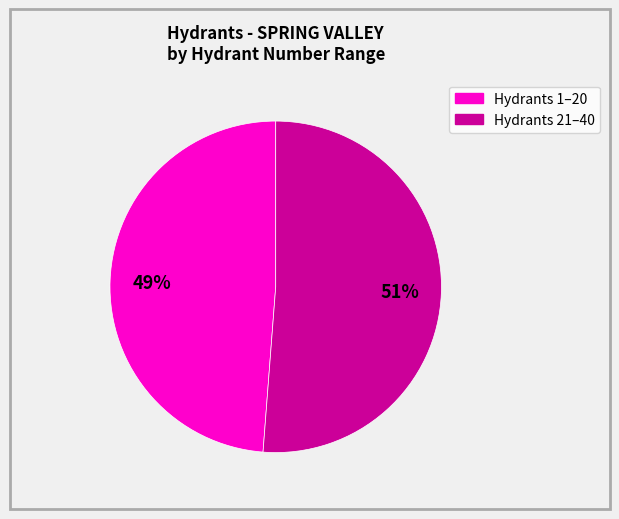

To the nearest percent, what is the difference between the largest and smallest slice percentages?

2%